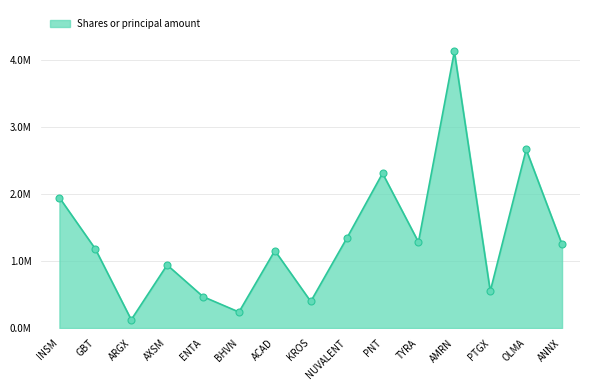

What is the change in value from ARGX to AXSM?

+818327